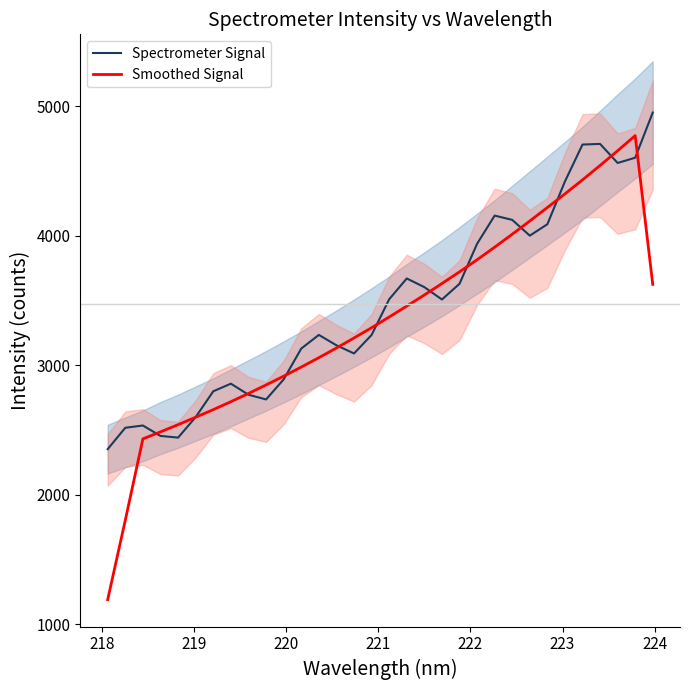

What is the lowest value of the Spectrometer Signal series?

2351.5